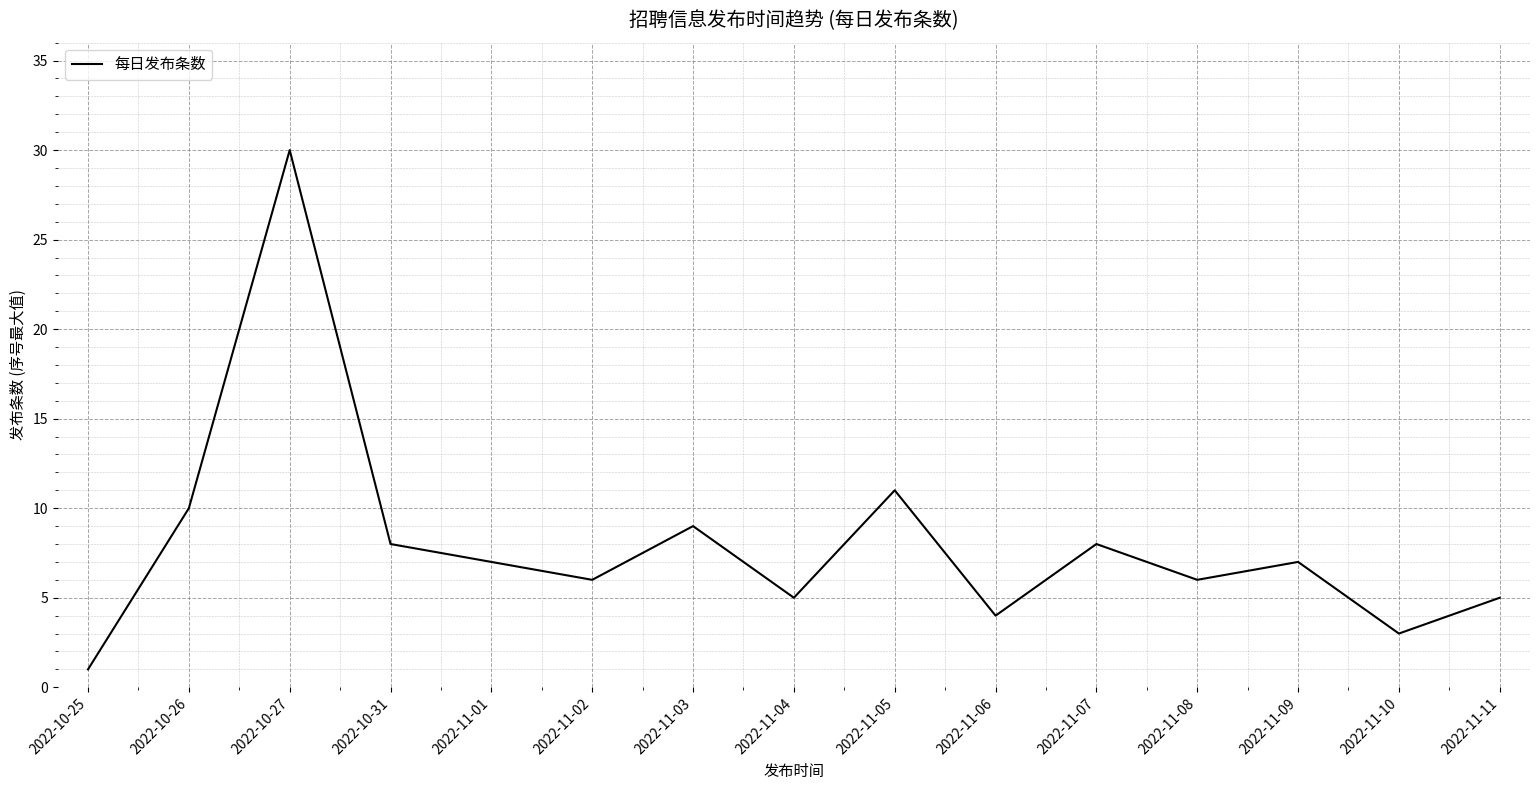

What is the greatest value displayed?

30